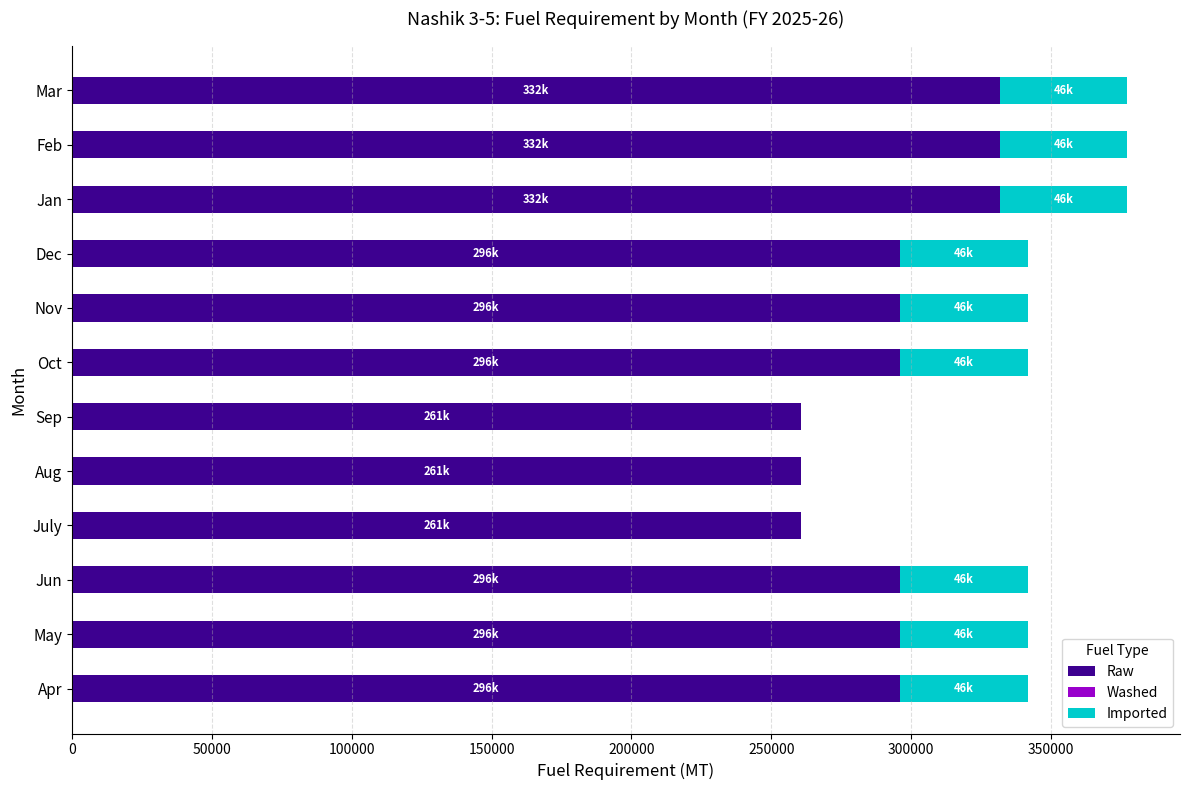

What is the total value across all series at July?

260626.7